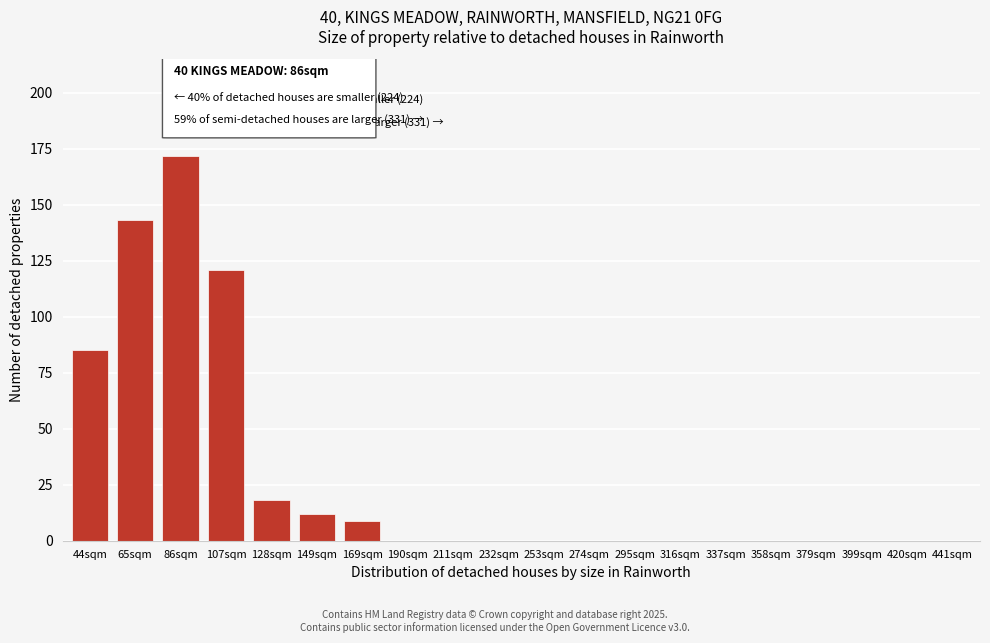

Reading left to right, transcribe all the data shown in this chart.

44sqm=85	65sqm=143	86sqm=172	107sqm=121	128sqm=18	149sqm=12	169sqm=9	190sqm=0	211sqm=0	232sqm=0	253sqm=0	274sqm=0	295sqm=0	316sqm=0	337sqm=0	358sqm=0	379sqm=0	399sqm=0	420sqm=0	441sqm=0